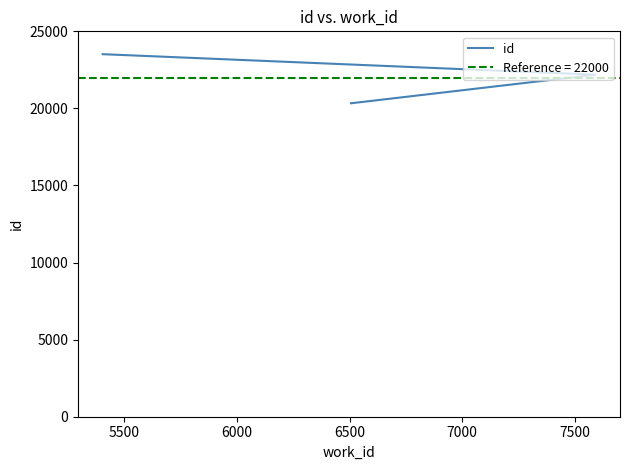

What is the average value?

22013